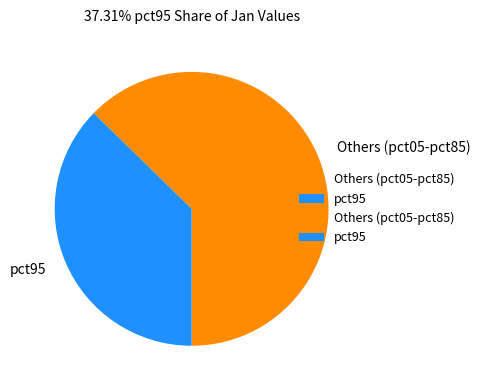

How many slices are in this pie chart?

2